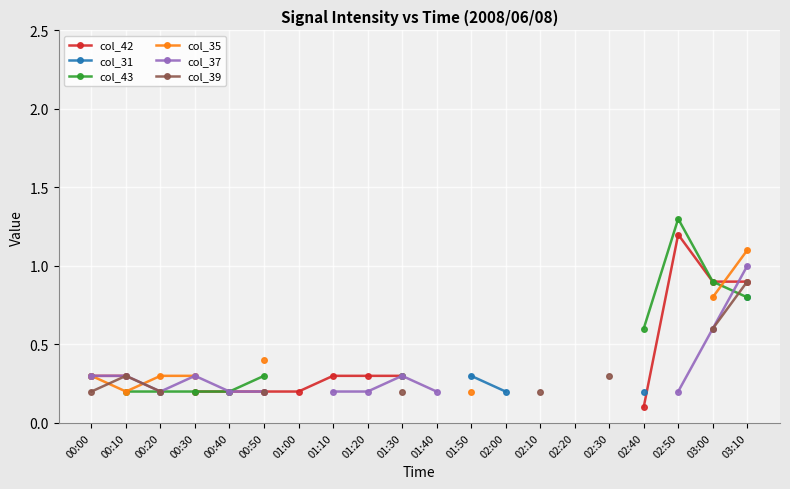

Which series changed the most between 00:00 and 03:00?

col_42